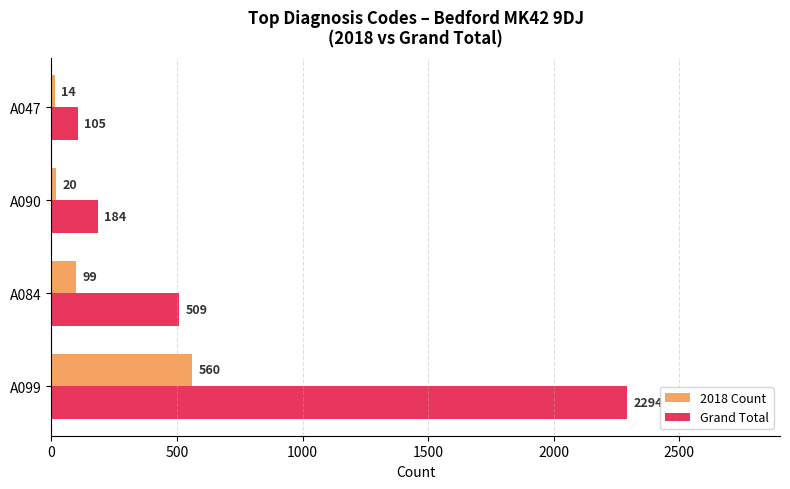

Which series has the widest spread of values?

Grand Total